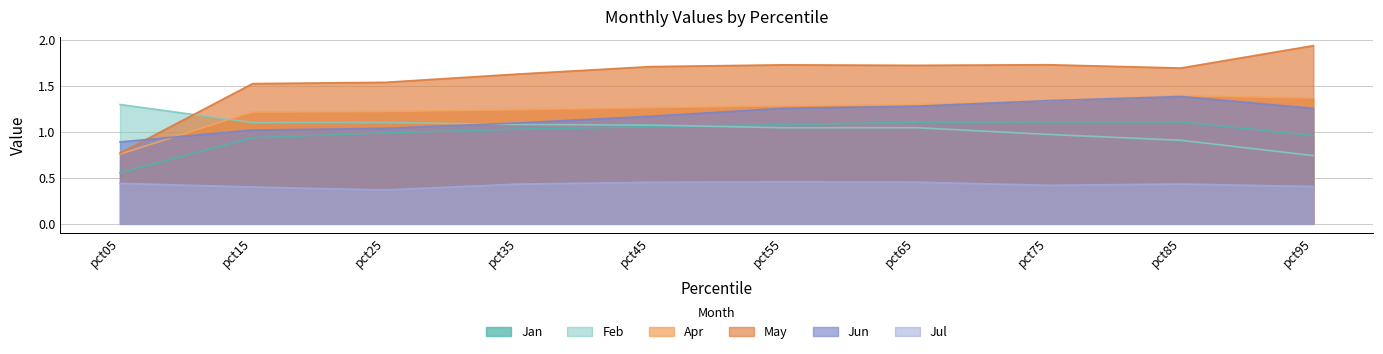

What is the greatest value displayed?

1.9